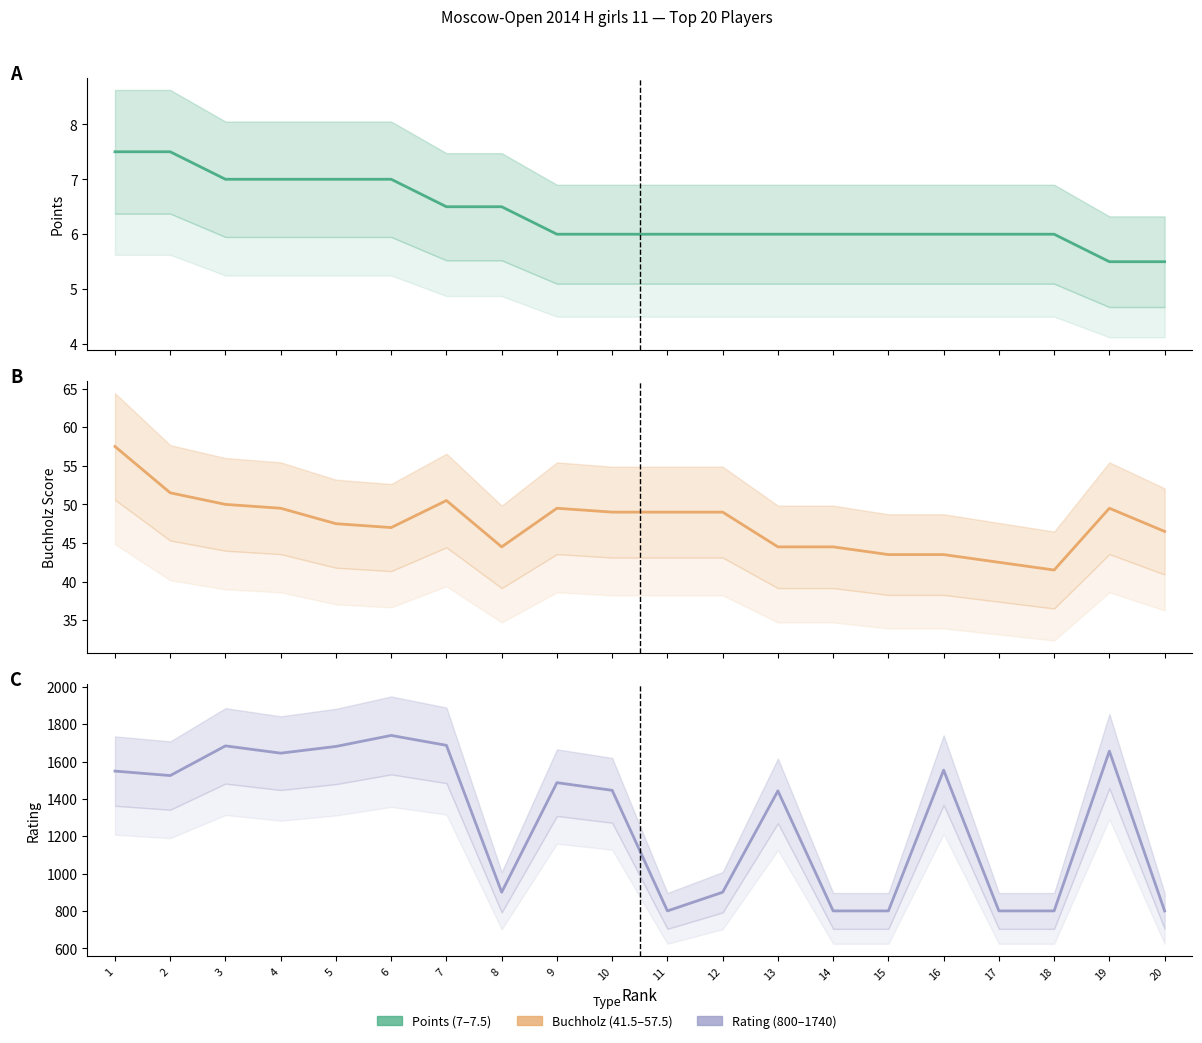

Which has a higher value, 9 or 4?

4